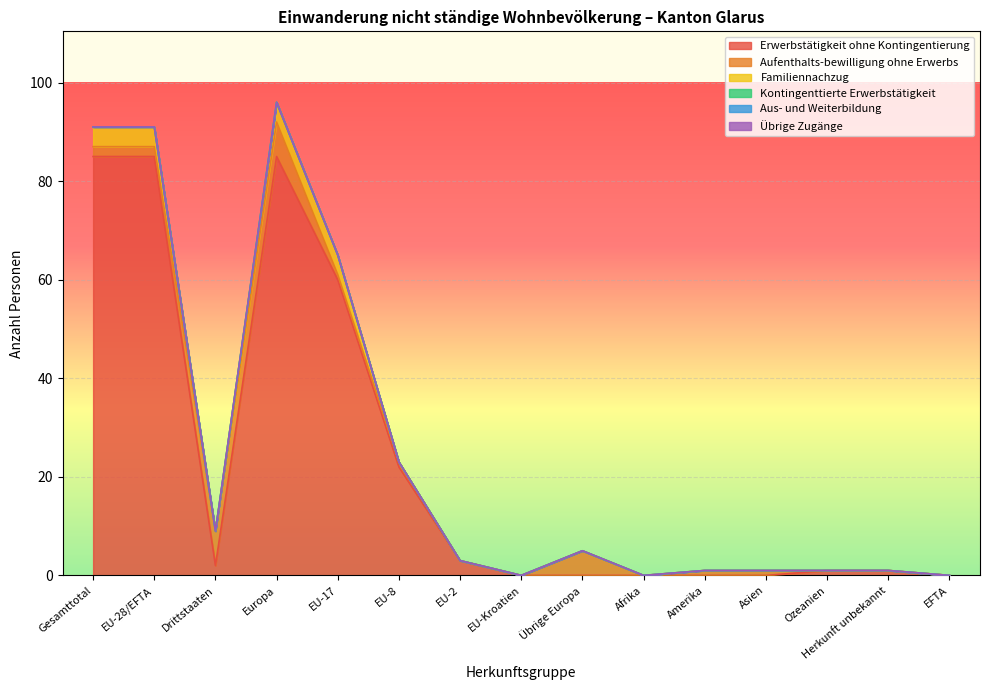

What is the highest value of the Familiennachzug series?

4